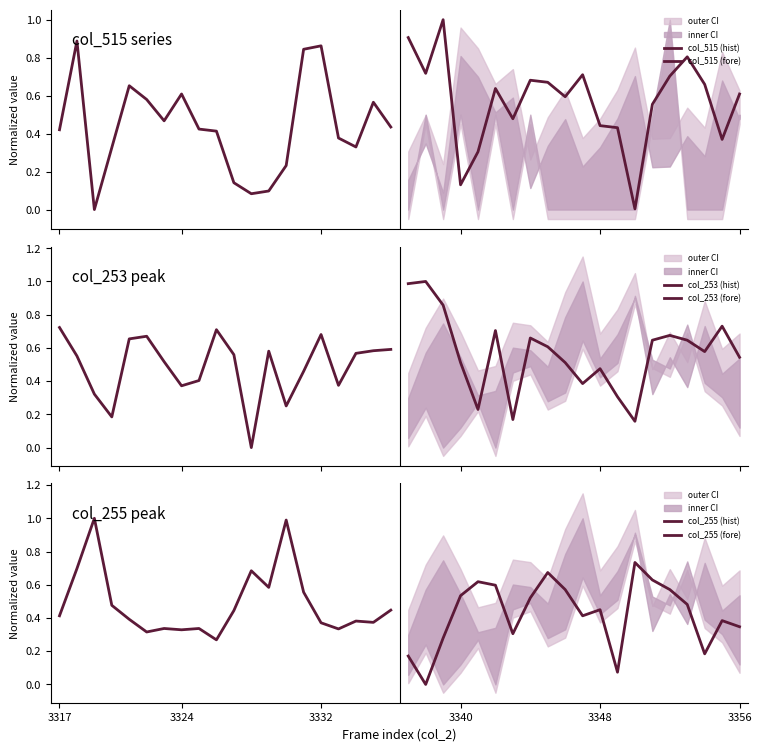

What is the difference between the maximum and minimum values in the col_255 (hist) series?

0.7